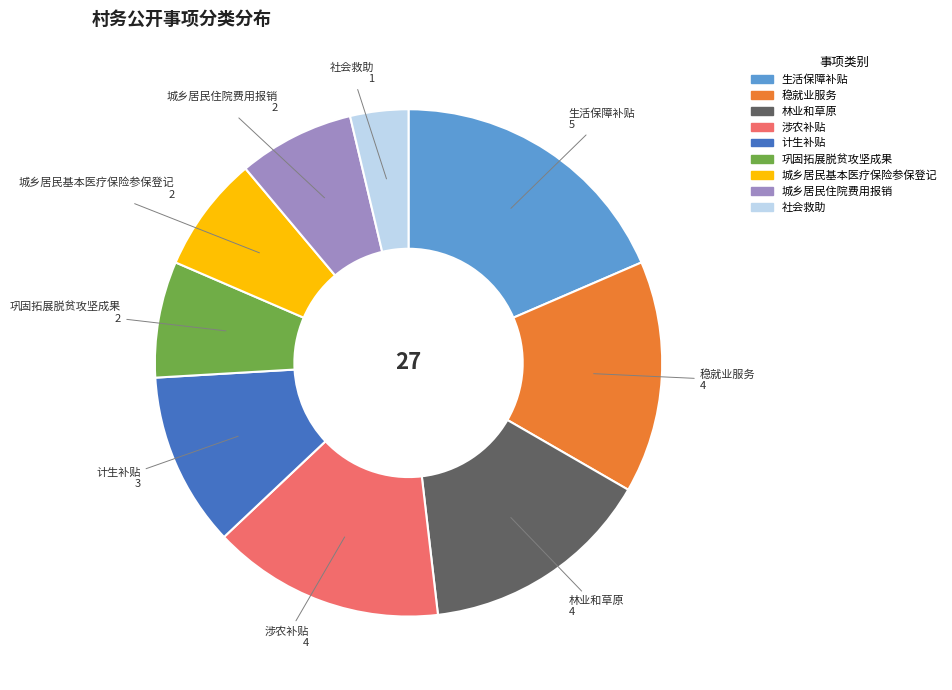

True or false: 生活保障补贴 accounts for 19% of the total.

True